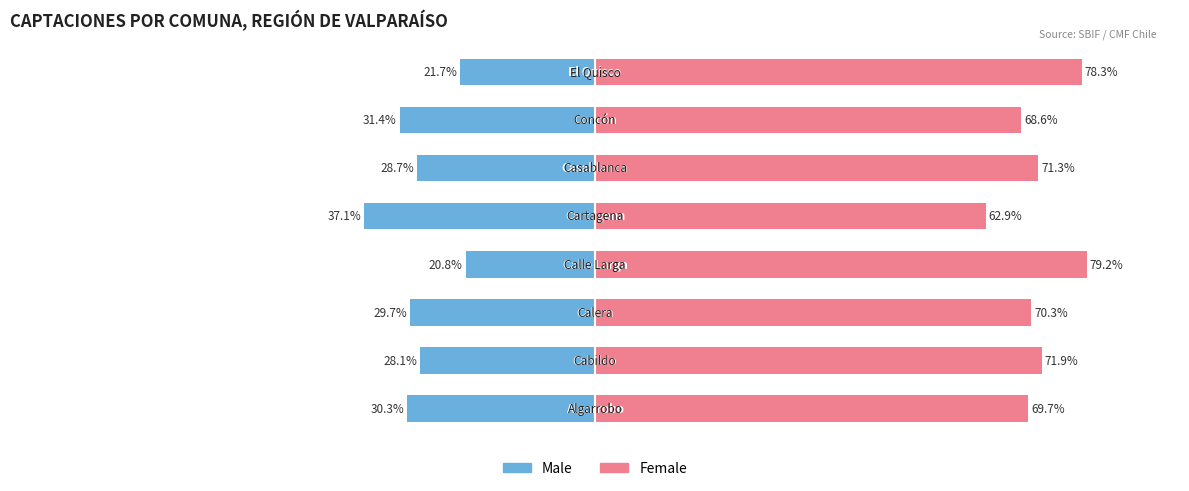

How many data points in Female are less than 71?

4